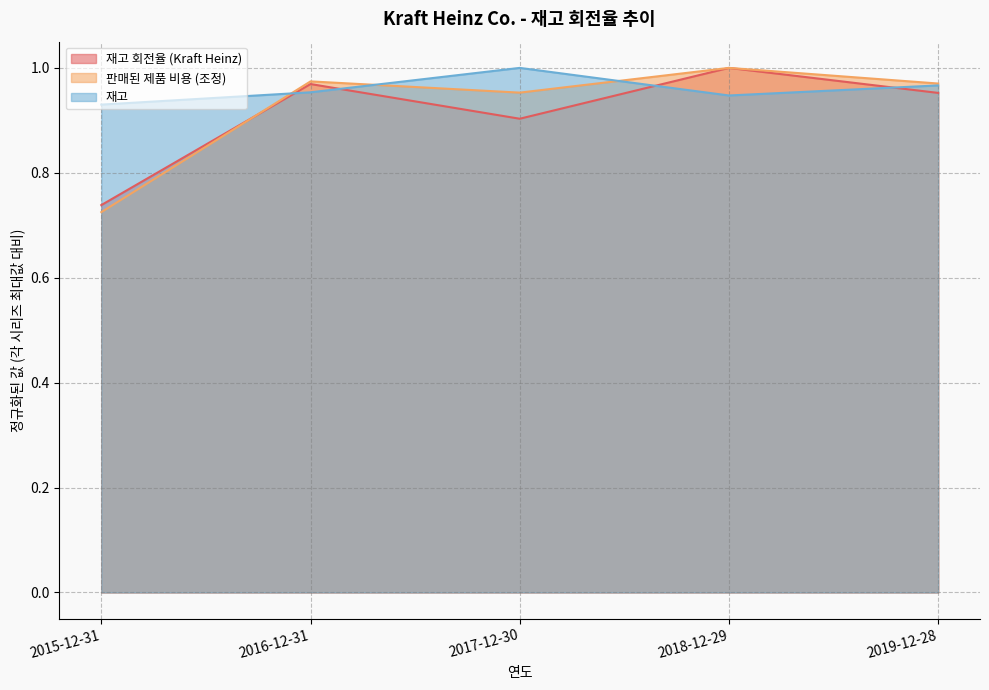

Rank the categories by 판매된 제품 비용 (조정) value from lowest to highest.

2015-12-31, 2017-12-30, 2019-12-28, 2016-12-31, 2018-12-29